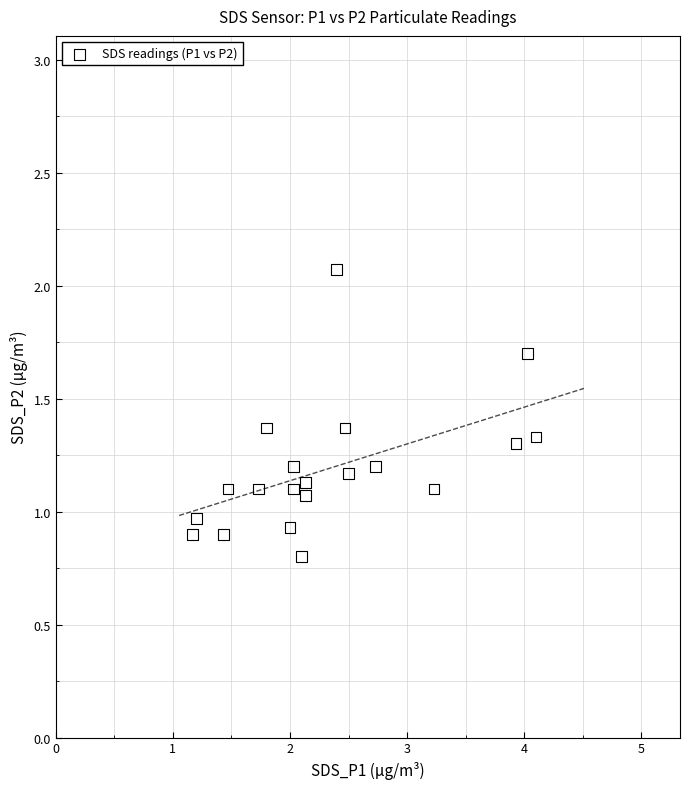

What is the range of X values (max minus min)?

2.9